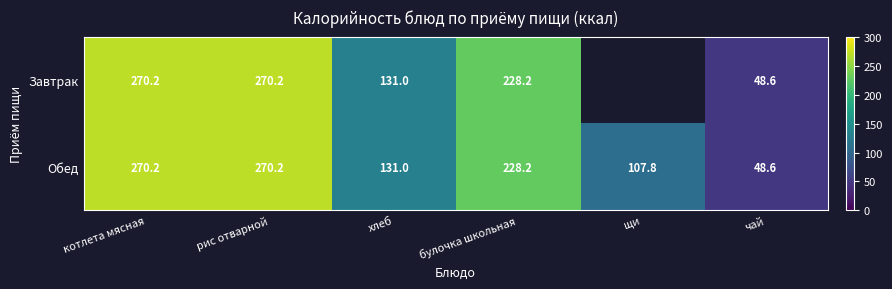

Which category has the highest value across all series?

котлета мясная